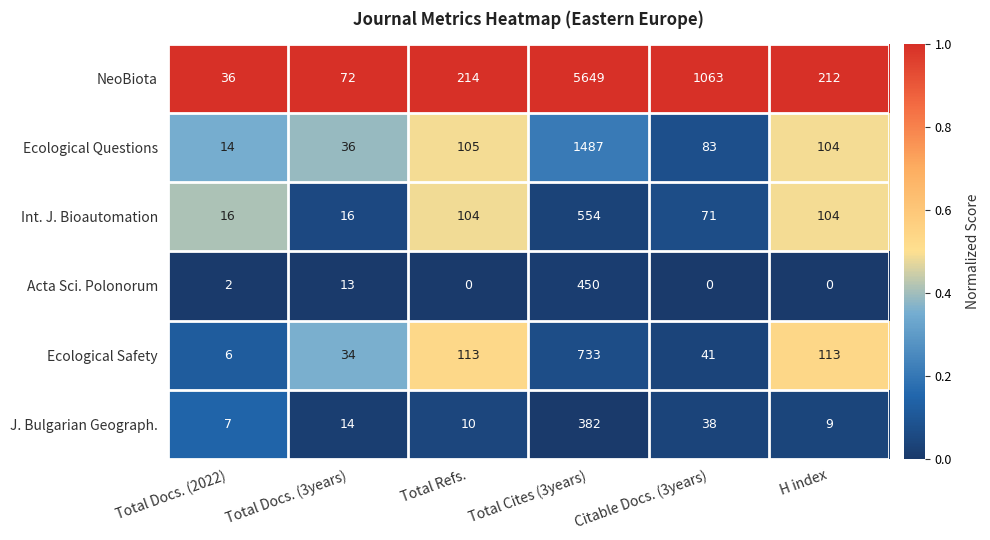

What is the spread (max minus min) of values at Citable Docs. (3years)?

1063